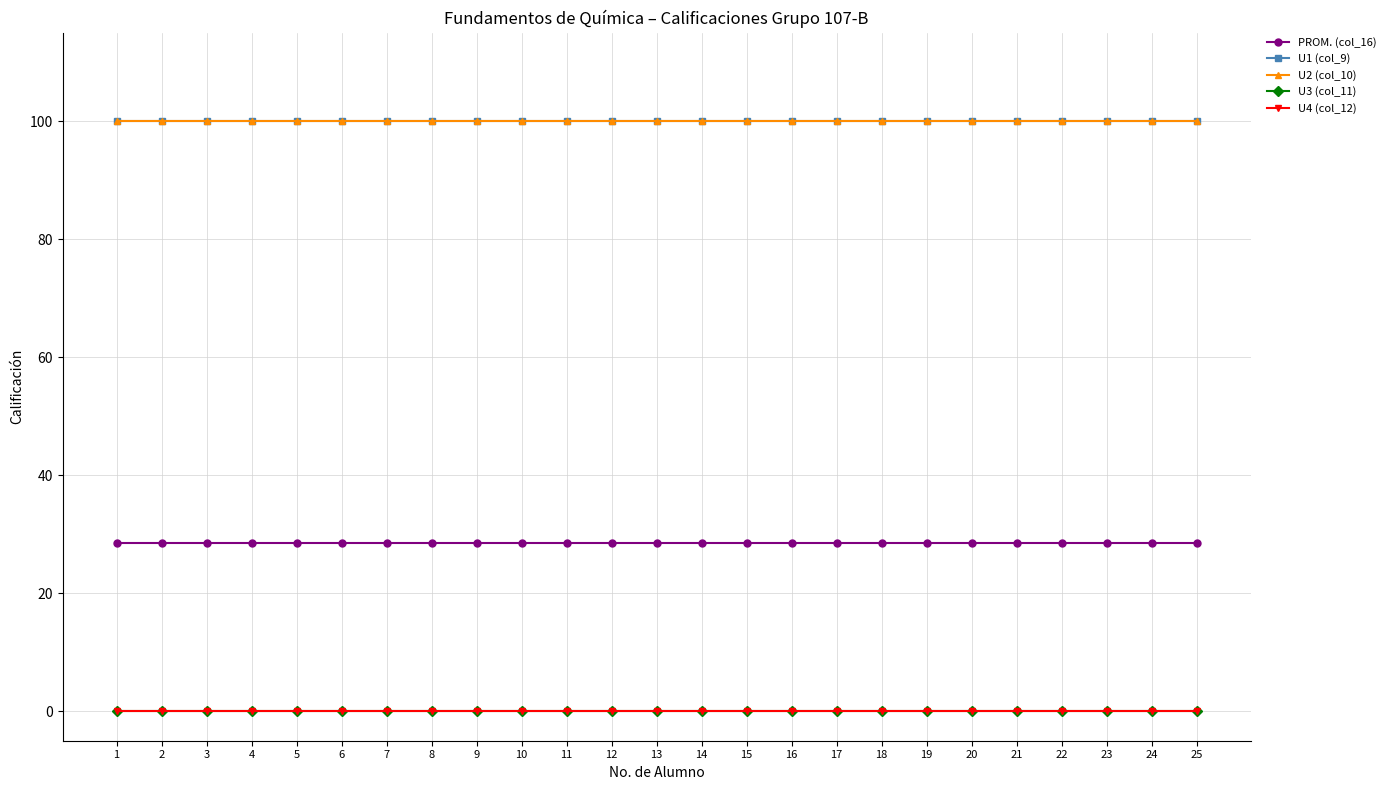

True or false: U2 (col_10) and U4 (col_12) intersect in this chart.

False